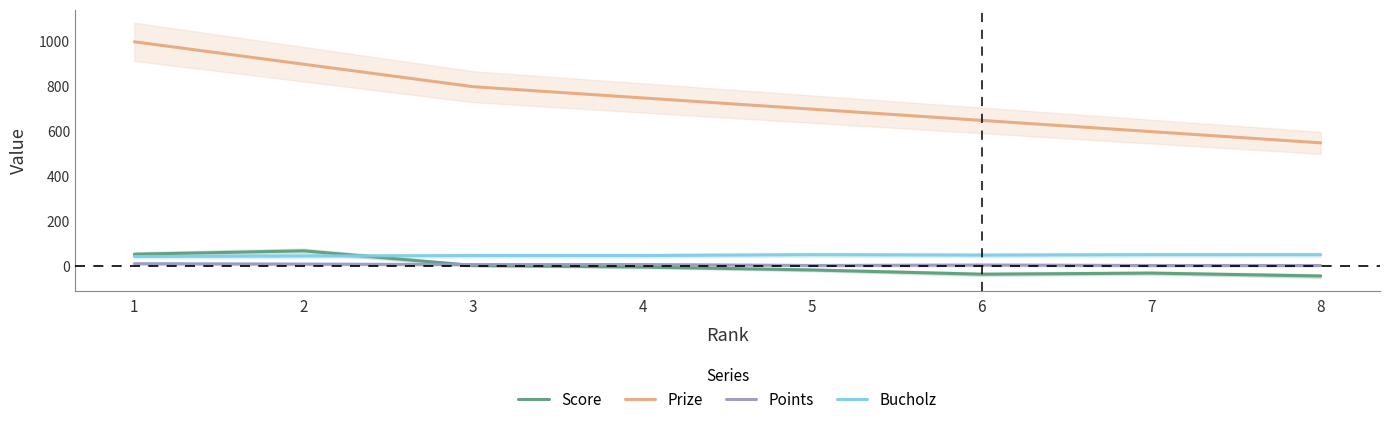

List the labels in order of Prize value, largest first.

1, 2, 3, 4, 5, 6, 7, 8